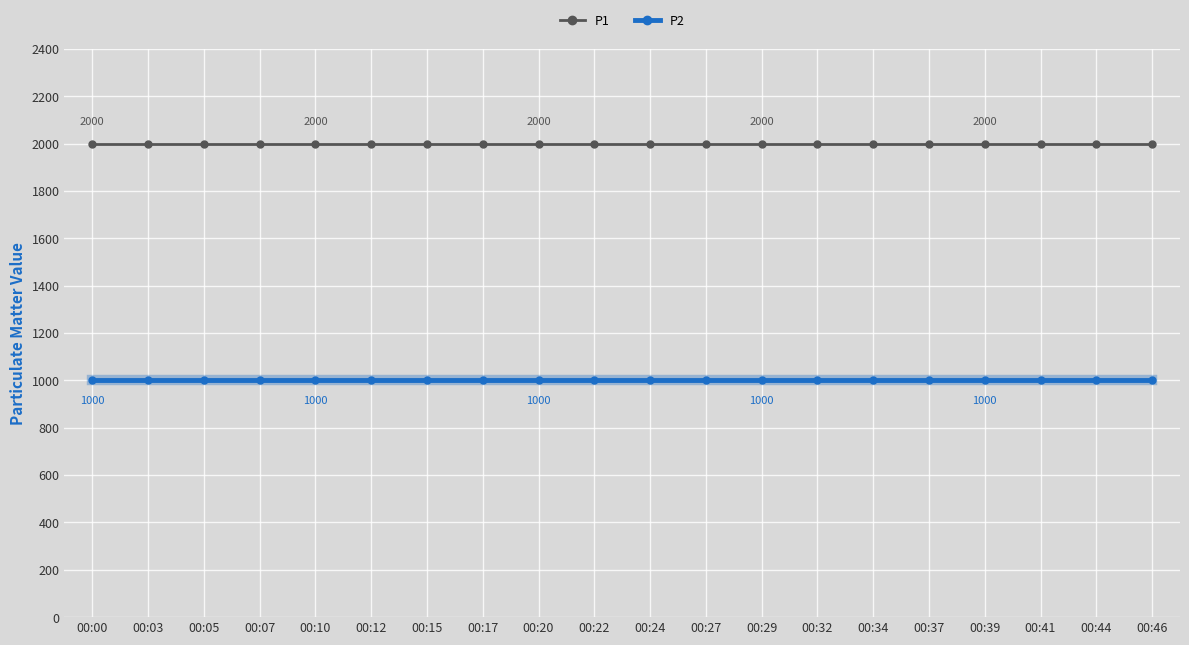

What is the difference between the highest and lowest values at 00:34?

1000.0